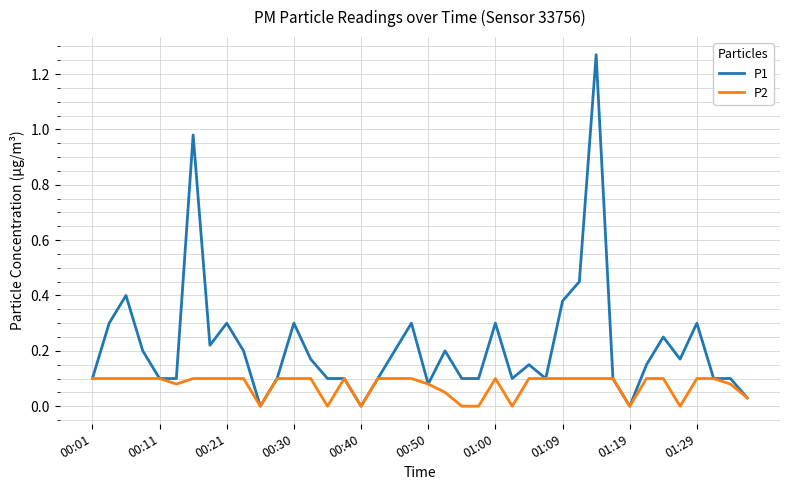

List the series in order of their overall mean, highest first.

P1, P2